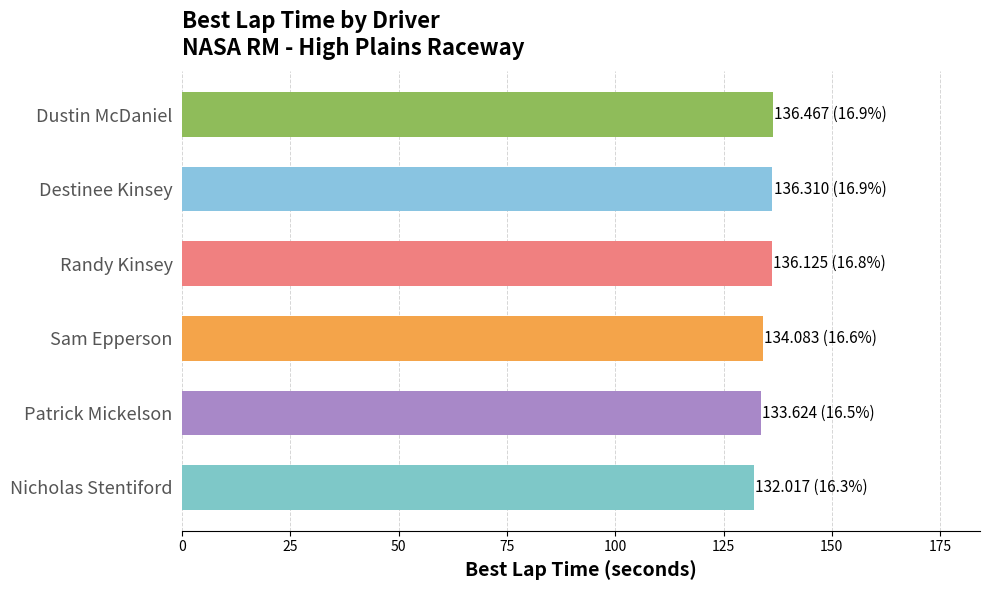

Which label corresponds to the smallest value in the chart?

Nicholas Stentiford